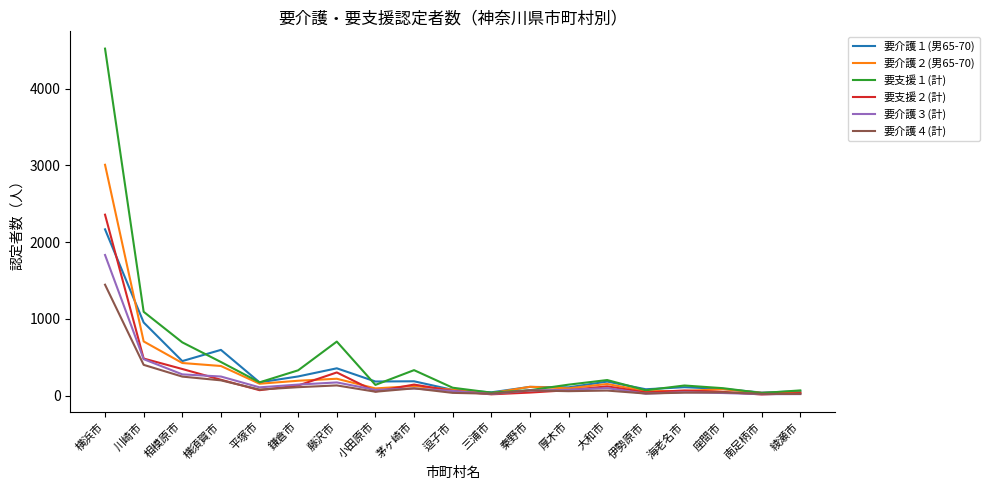

Is it true that 要介護３(計) equals 20 at 綾瀬市?

True